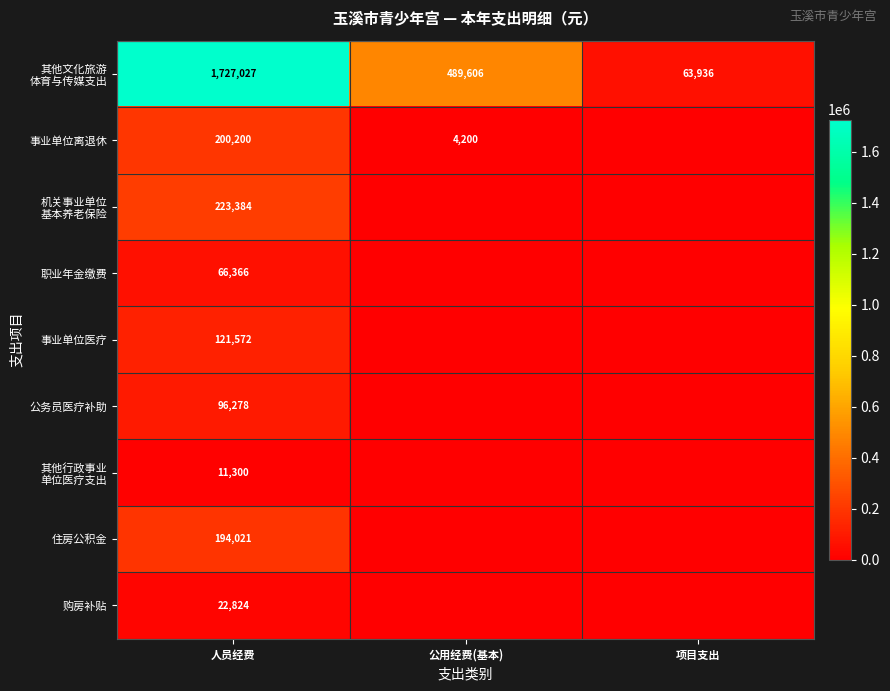

The 职业年金缴费 series shows 66366 at 人员经费. True or false?

True